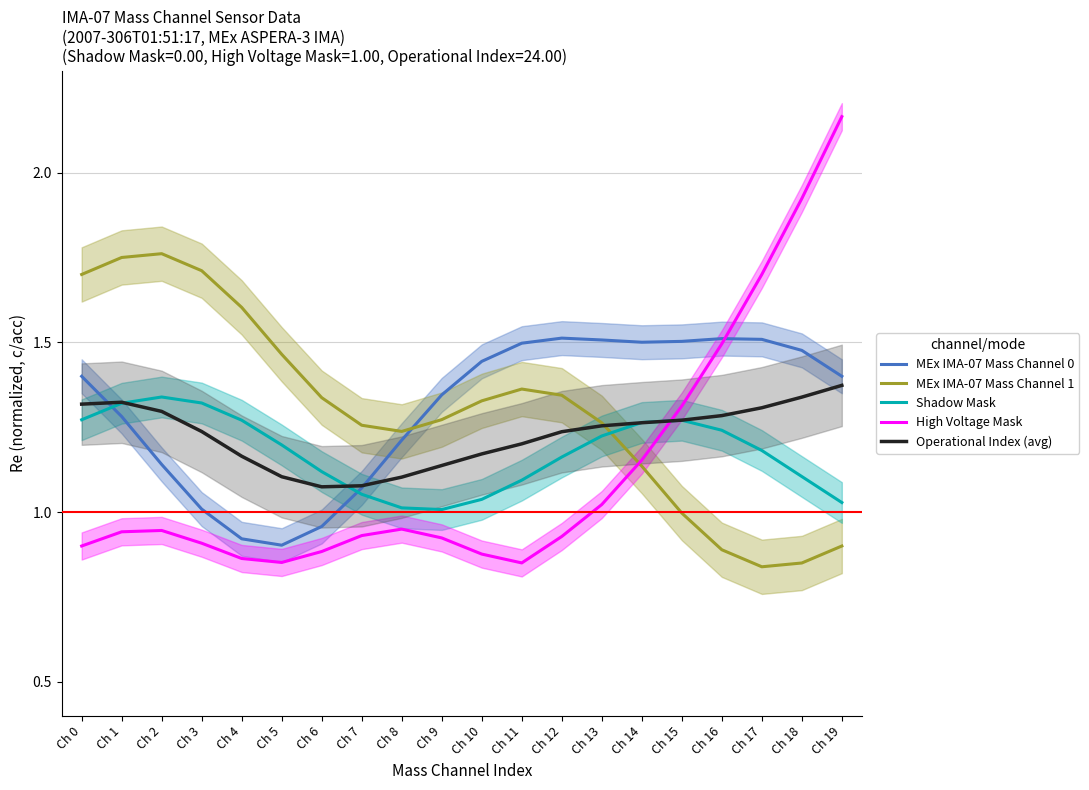

After their last crossing, which series has the higher values: Shadow Mask or MEx IMA-07 Mass Channel 0?

MEx IMA-07 Mass Channel 0